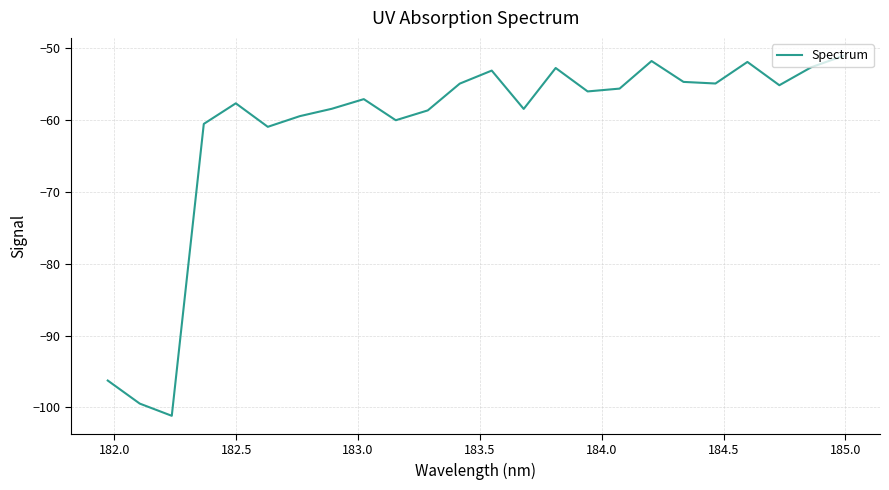

How many lines are shown in the chart?

1